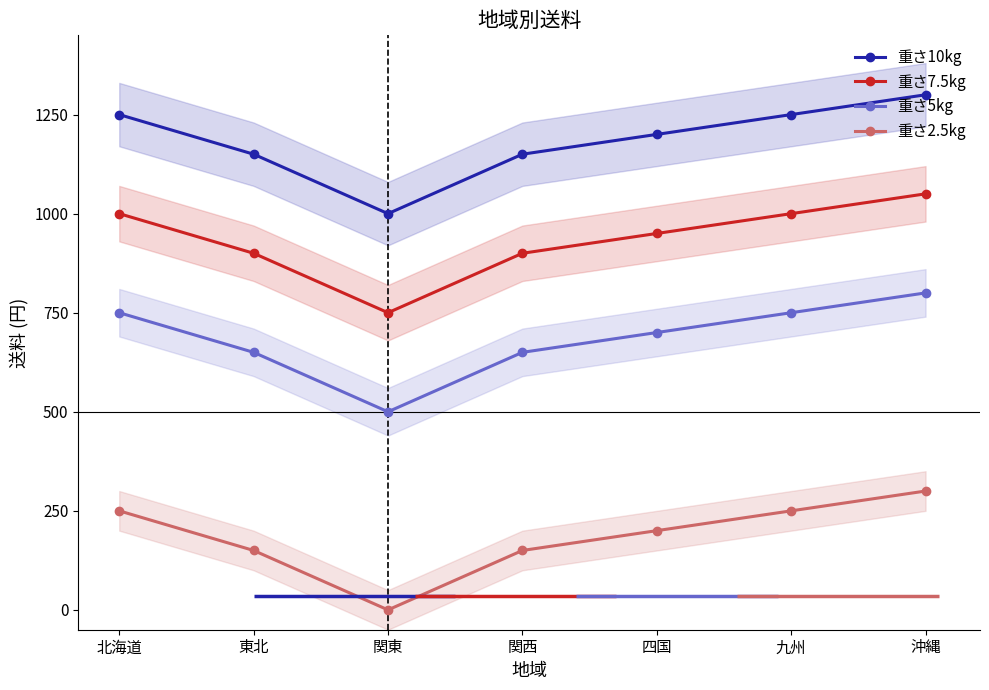

How many distinct data groups are displayed?

4